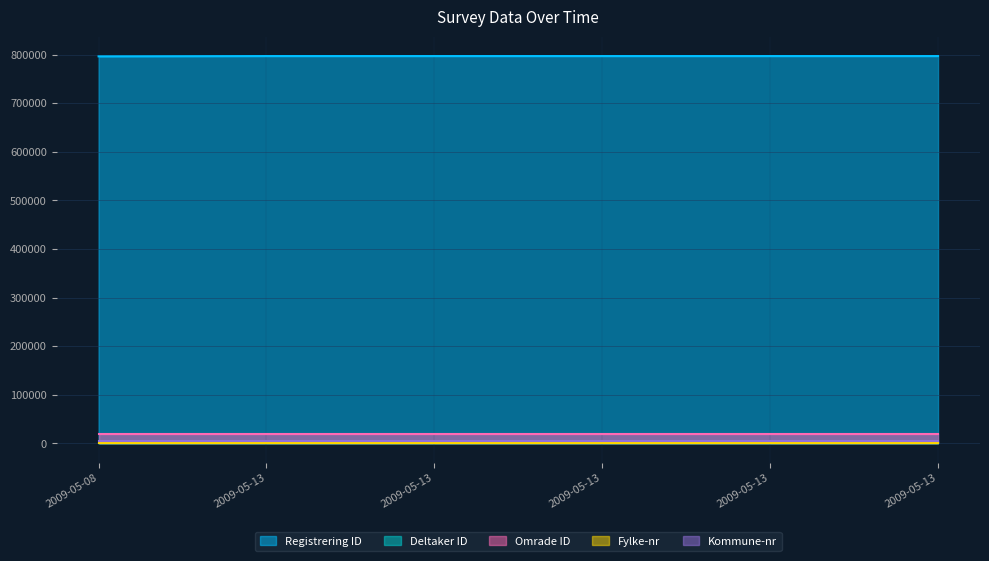

True or false: Omrade ID and Fylke-nr cross at least once.

False